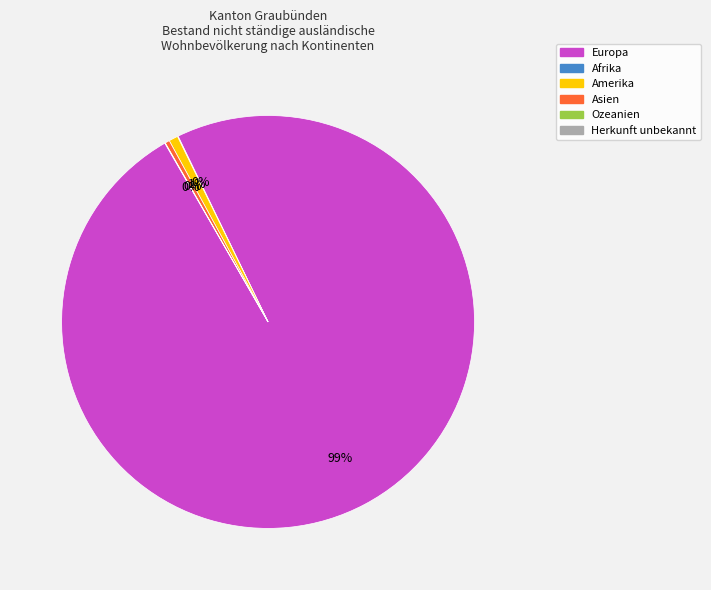

Does any single category account for the majority?

Yes